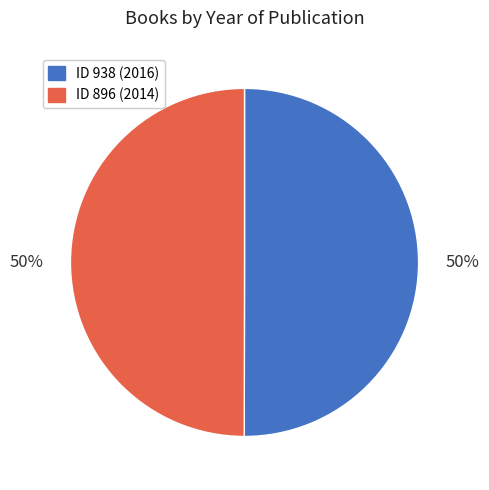

To the nearest percent, what is the average slice percentage?

50%